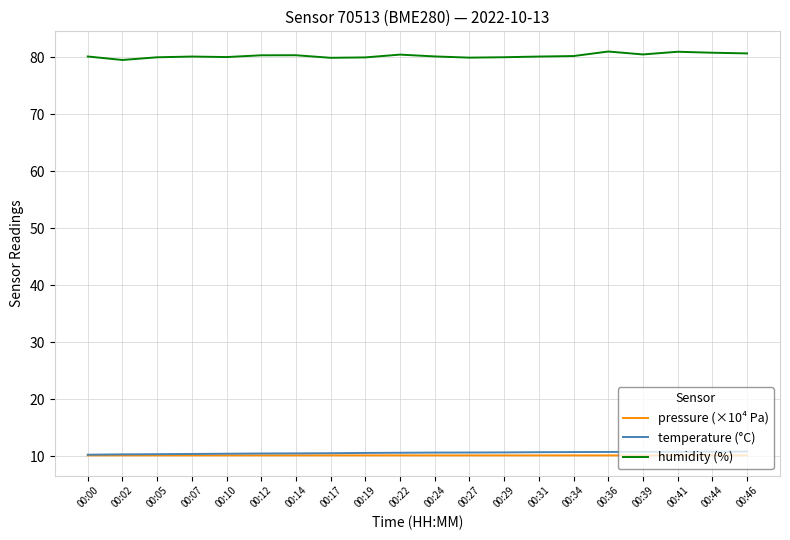

Count the number of data series in this chart.

3